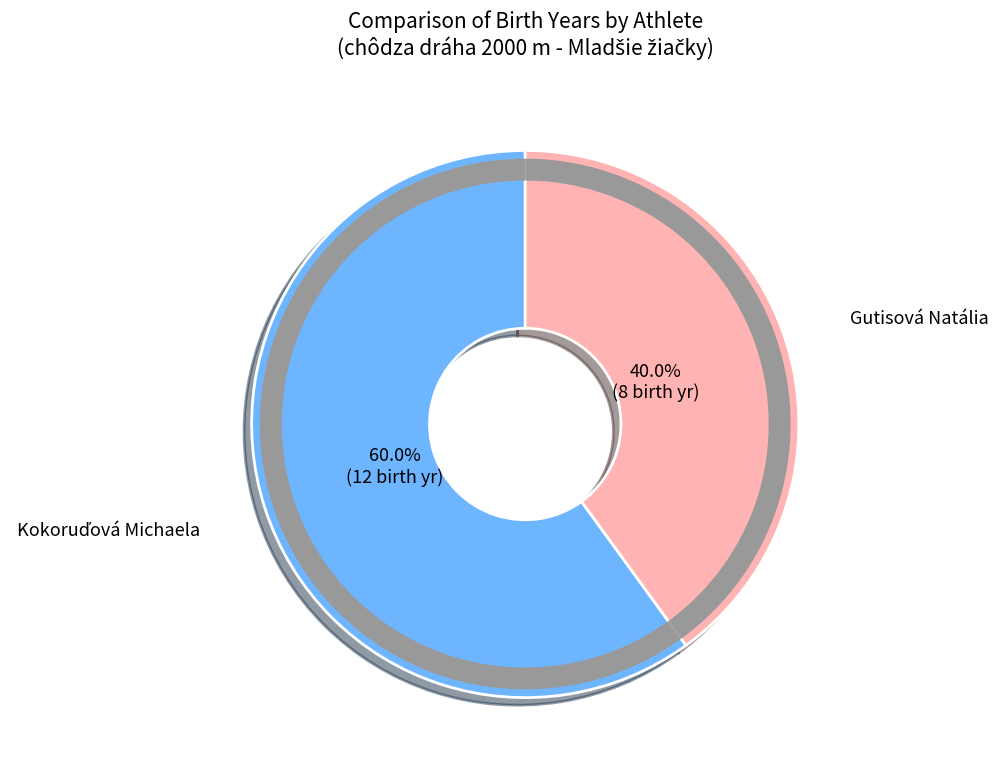

How many slices are in this pie chart?

2